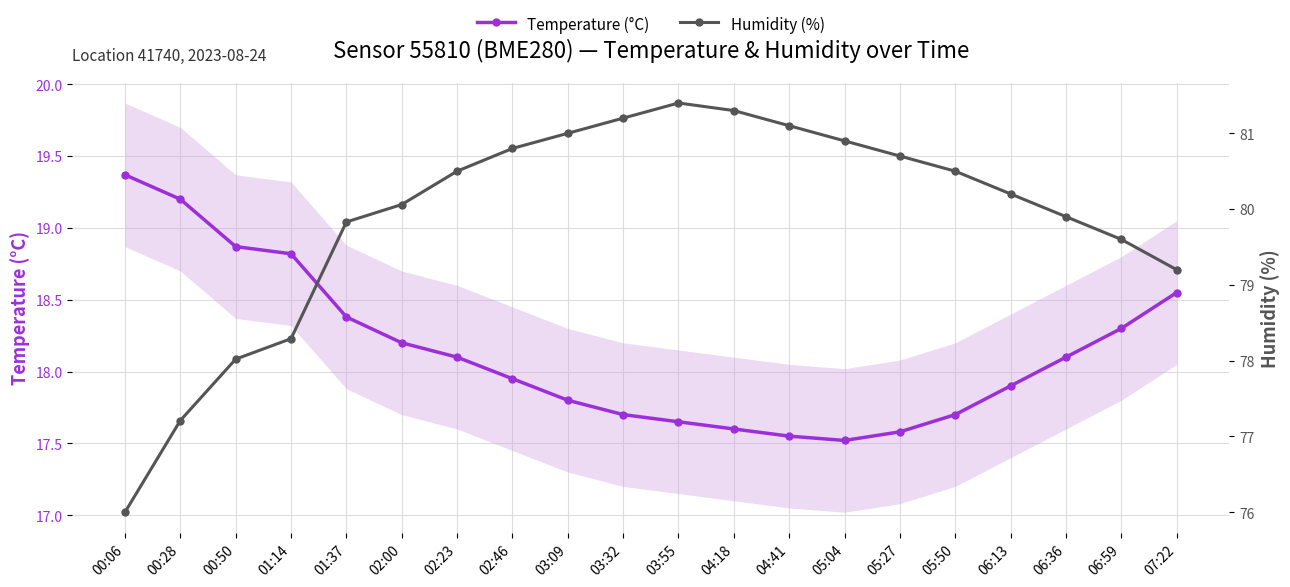

How many lines are shown in the chart?

2